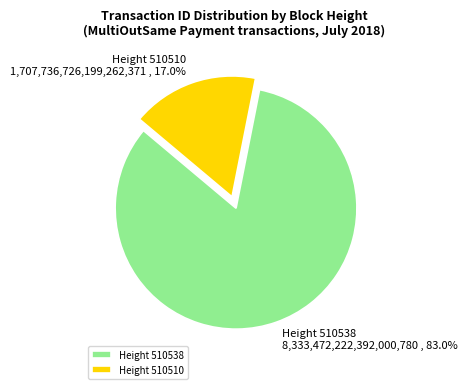

What is the smallest slice in the pie chart?

Height 510510